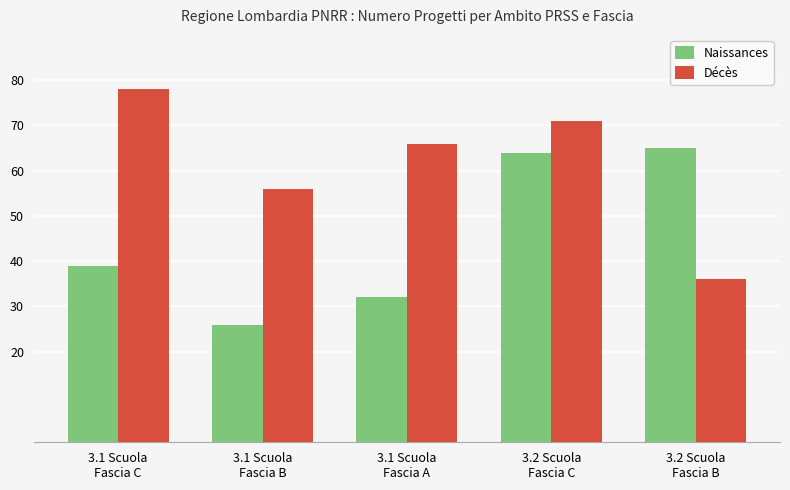

Reading left to right, what are all the values shown in this chart?

Naissances: 39	26	32	64	65
Décès: 78	56	66	71	36